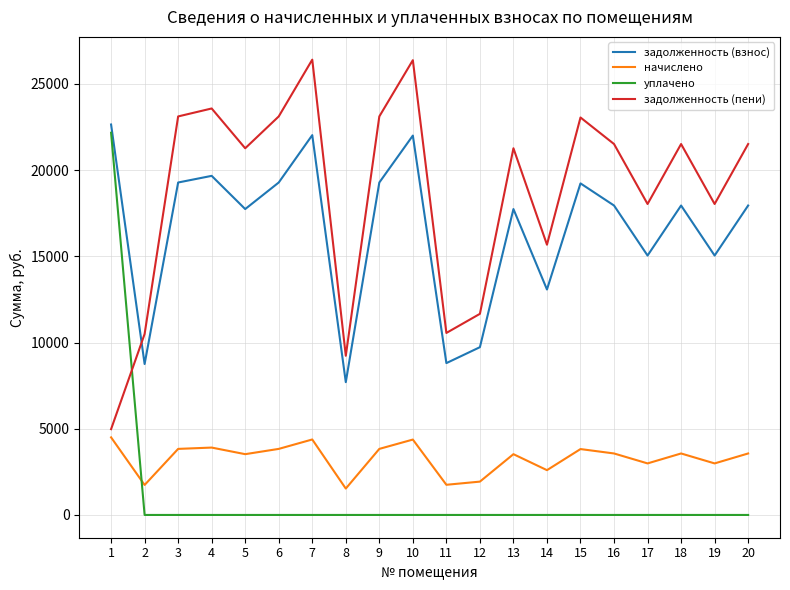

How many series are shown in this chart?

4